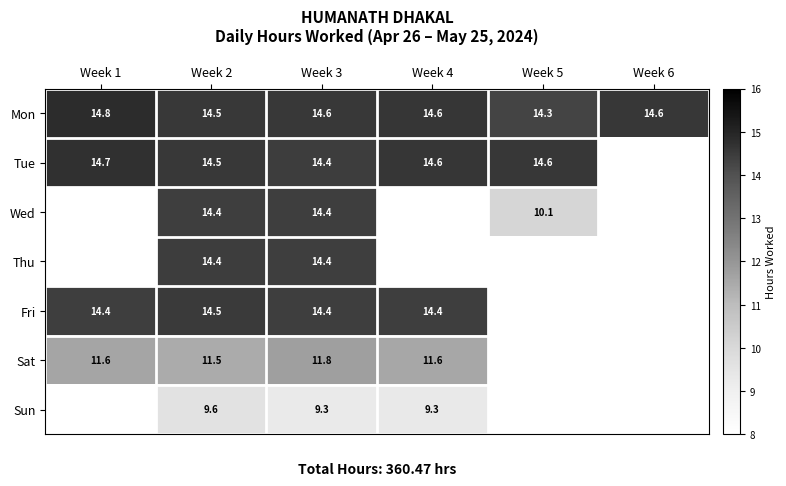

What is the total value across all series at Week 3?

93.3